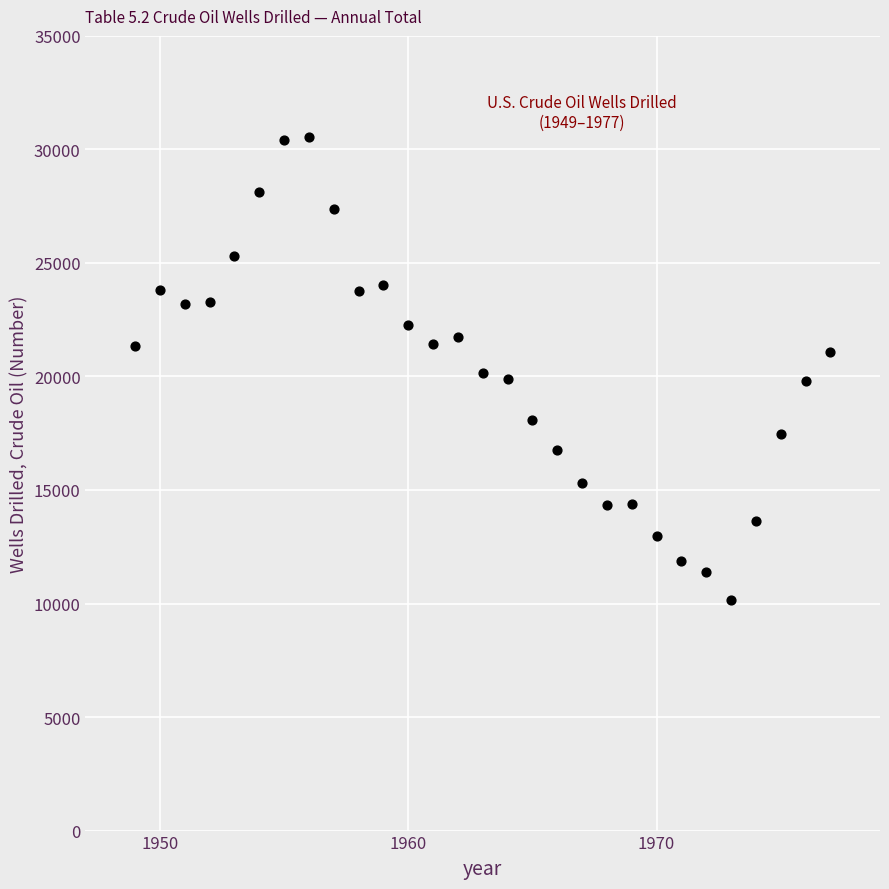

What is the range of X values (max minus min)?

28